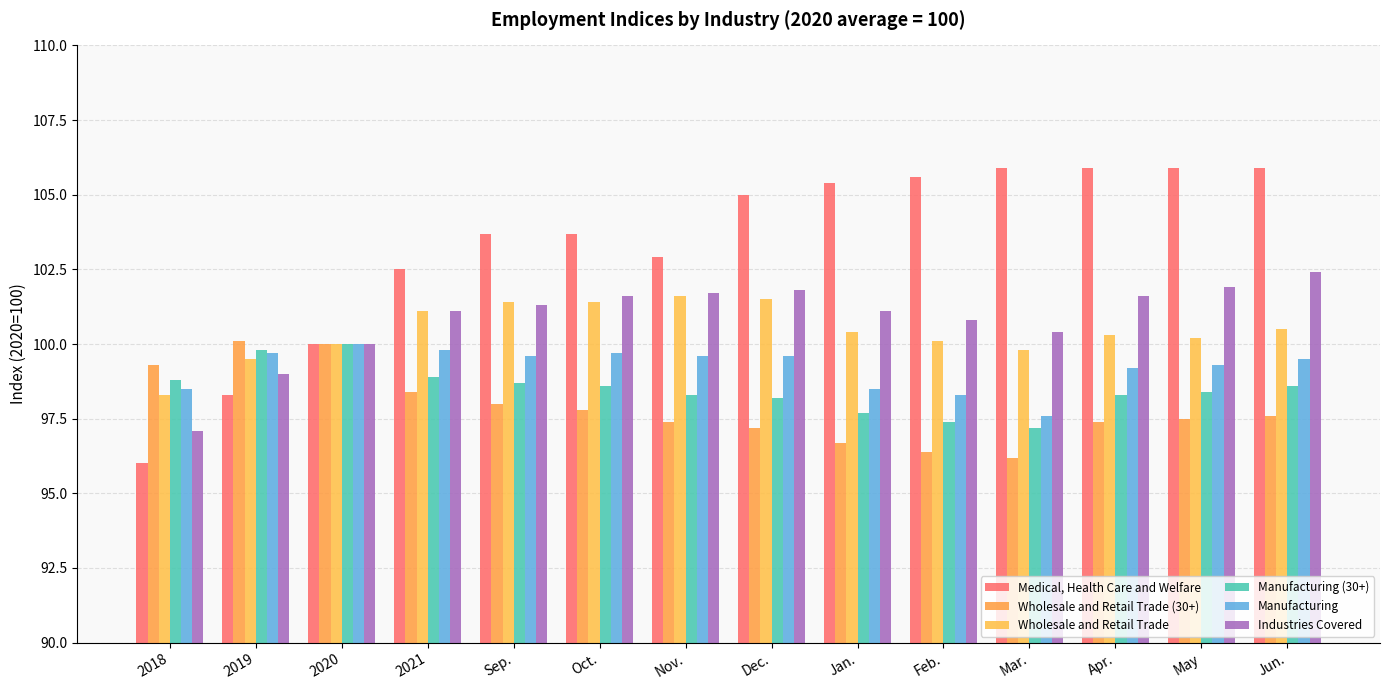

Is it true that Industries Covered equals 102.4 at Jun.?

True